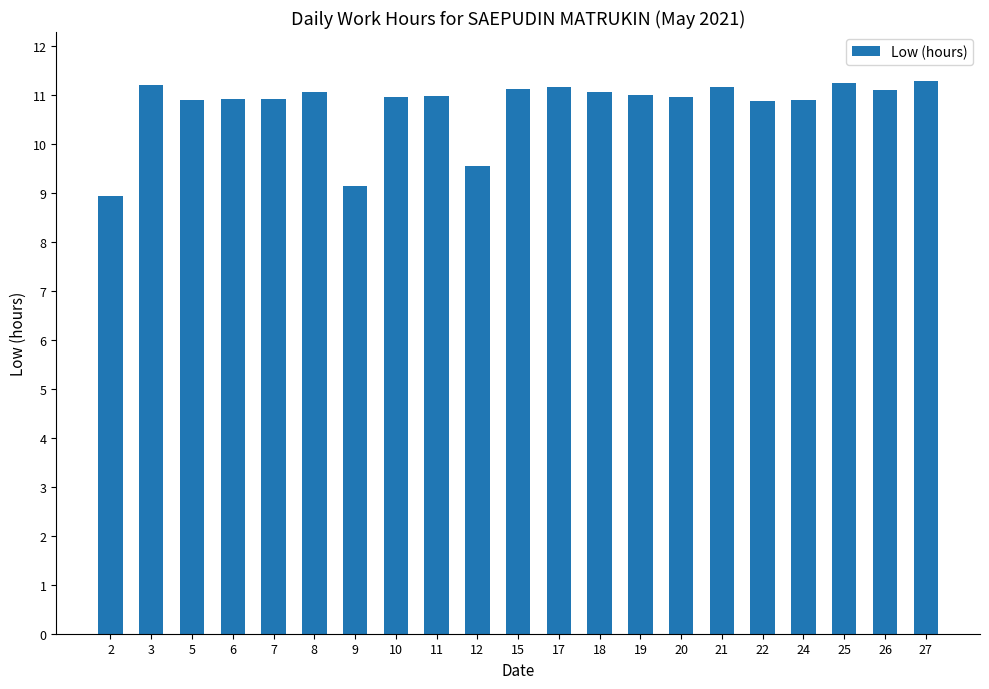

At which label does the data first exceed 10?

3